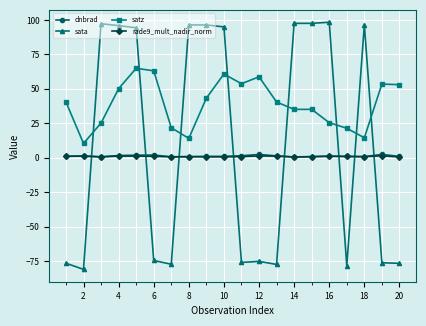

How many lines are shown in the chart?

4